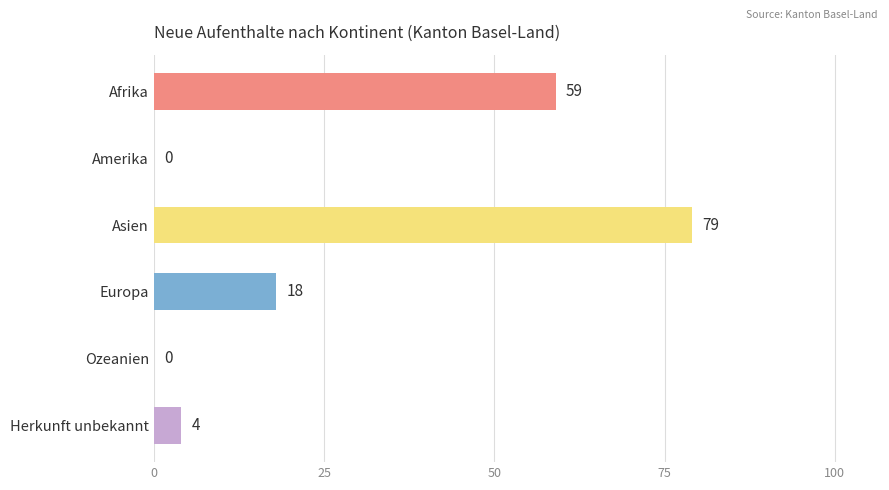

Are the bars horizontal?

Yes